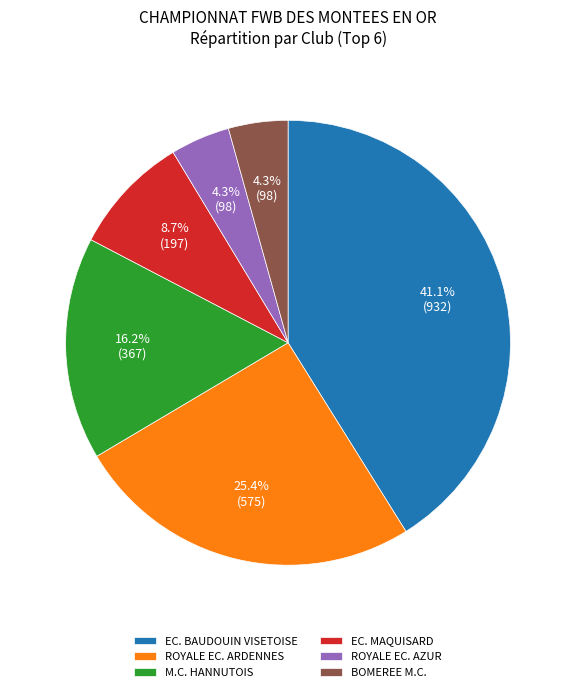

Combined, do EC. BAUDOUIN VISETOISE and ROYALE EC. ARDENNES account for over 50%?

Yes